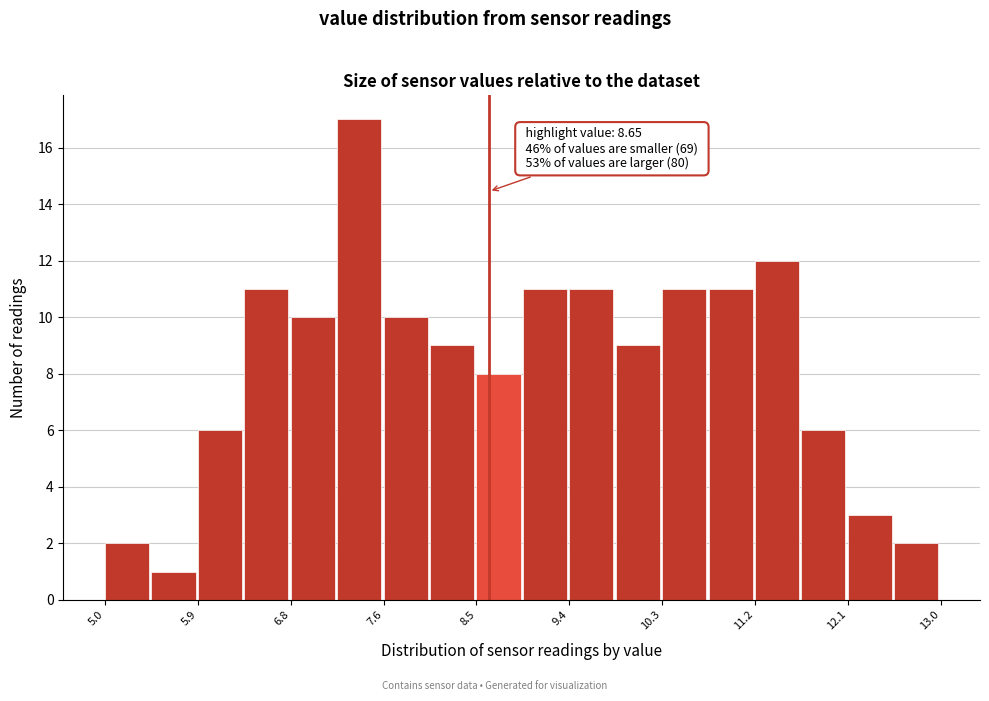

Which range on the x-axis has the tallest bar?

7.2 to 7.6